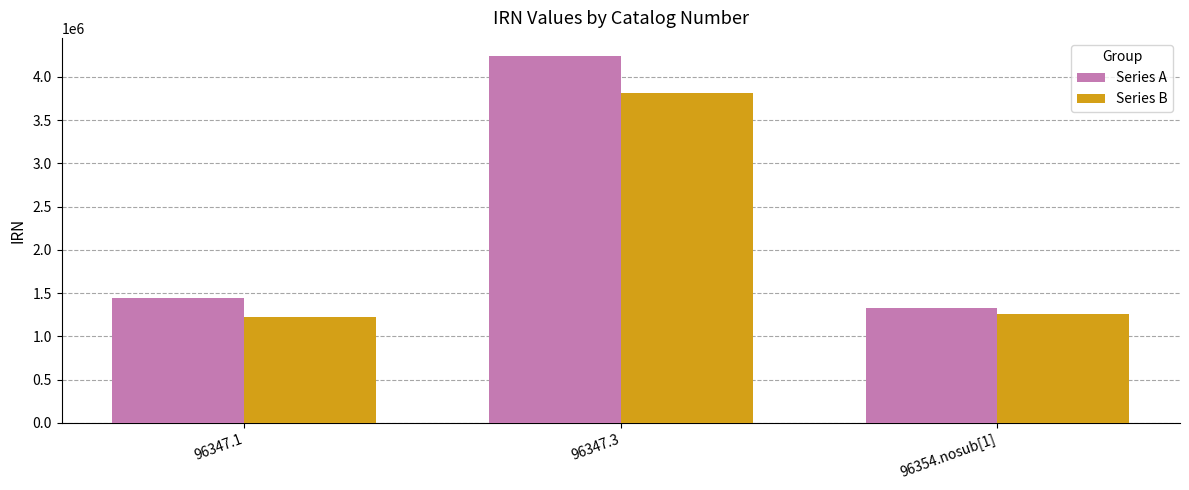

Which series has the largest total across all categories?

Series A